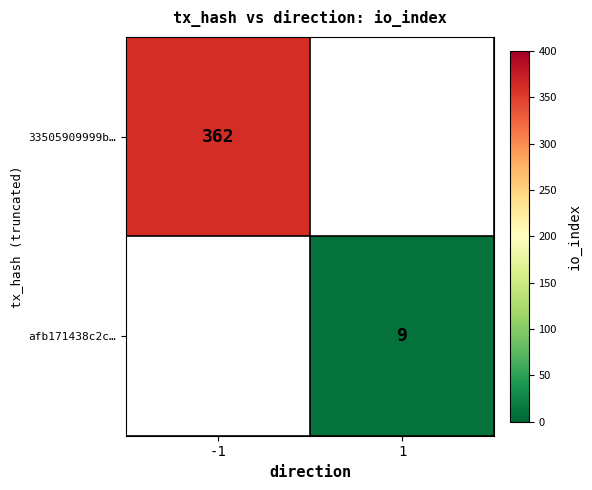

True or false: 33505909999b… has a value of 362 at -1.

True